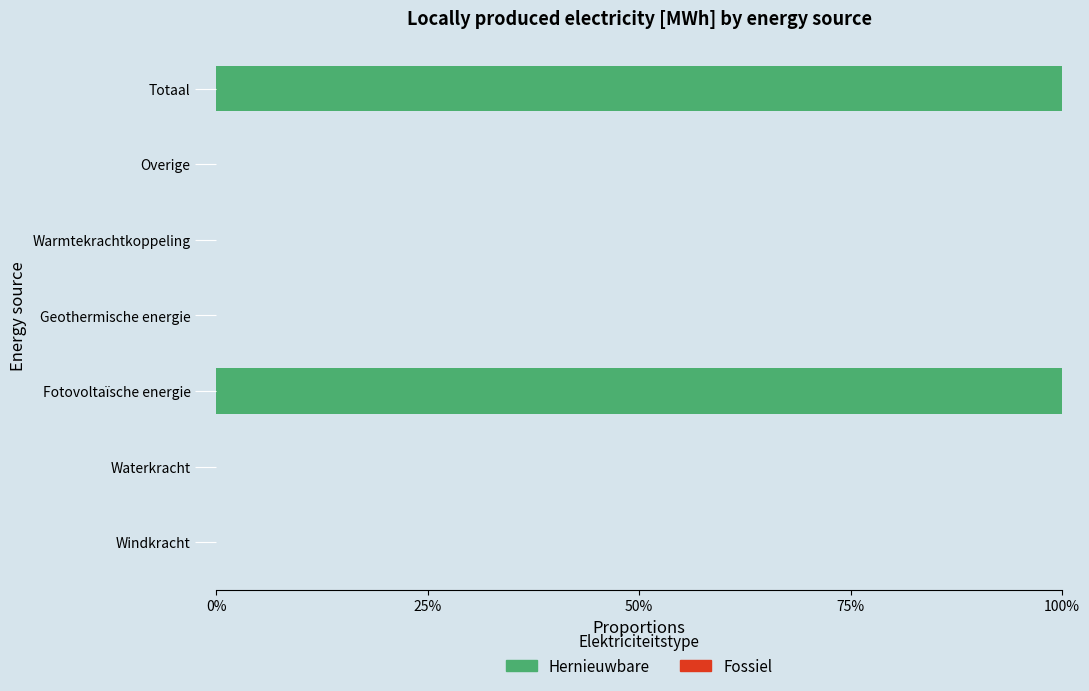

Which has a higher value, Totaal or Warmtekrachtkoppeling?

Totaal